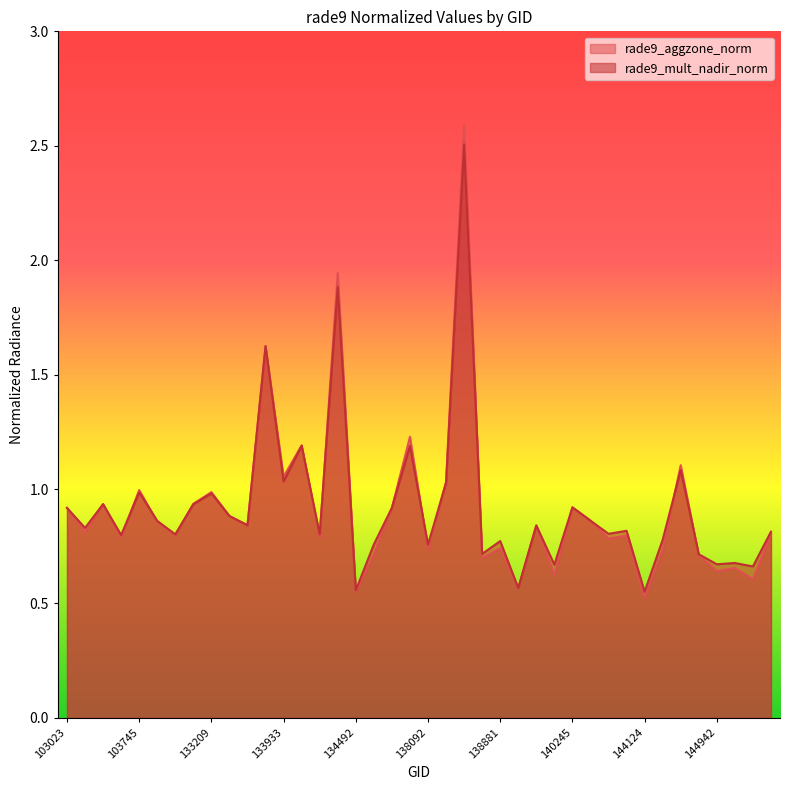

Where do rade9_mult_nadir_norm and rade9_aggzone_norm first cross each other?

103031 and 103388